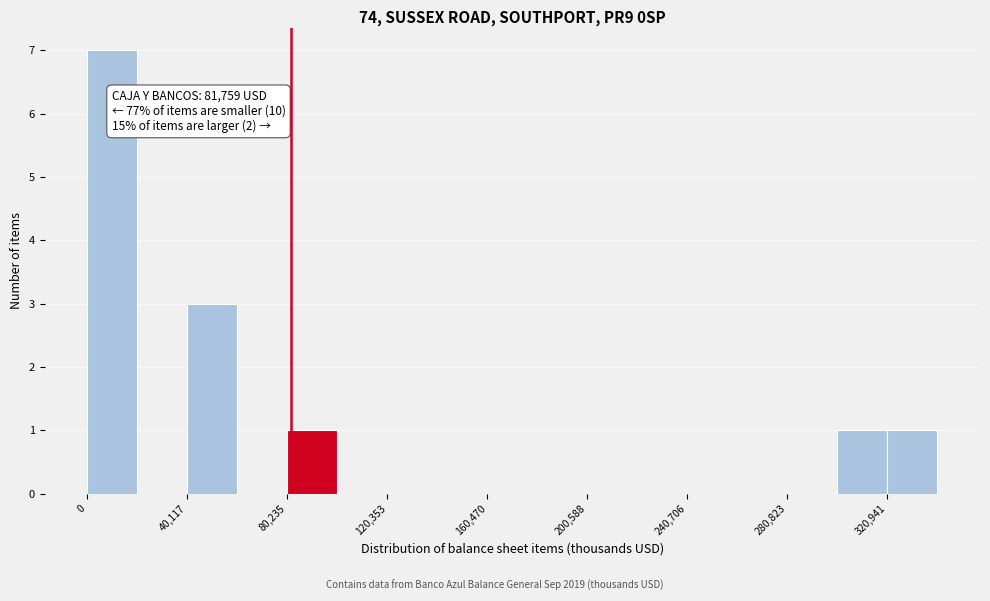

Over which range of the x-axis is the bar tallest?

0 to 20000